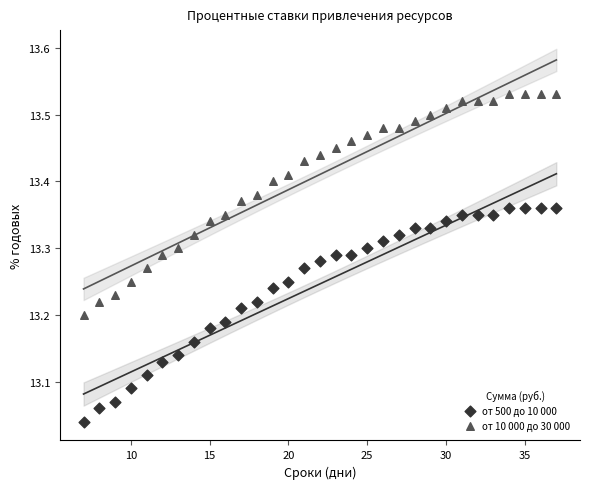

Across all data points, what is the range of Y values (max minus min)?

0.5